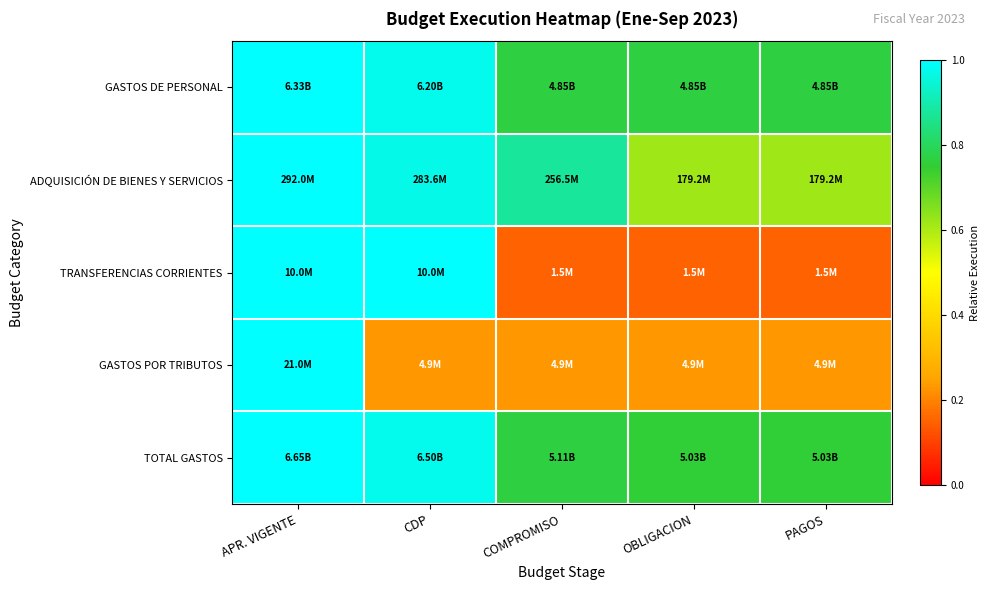

Reading right to left, extract all data points from this chart.

GASTOS DE PERSONAL: PAGOS=0.8	OBLIGACION=0.8	COMPROMISO=0.8	CDP=1.0	APR. VIGENTE=1.0
ADQUISICIÓN DE BIENES Y SERVICIOS: PAGOS=0.6	OBLIGACION=0.6	COMPROMISO=0.9	CDP=1.0	APR. VIGENTE=1.0
TRANSFERENCIAS CORRIENTES: PAGOS=0.1	OBLIGACION=0.1	COMPROMISO=0.1	CDP=1.0	APR. VIGENTE=1.0
GASTOS POR TRIBUTOS: PAGOS=0.2	OBLIGACION=0.2	COMPROMISO=0.2	CDP=0.2	APR. VIGENTE=1.0
TOTAL GASTOS: PAGOS=0.8	OBLIGACION=0.8	COMPROMISO=0.8	CDP=1.0	APR. VIGENTE=1.0